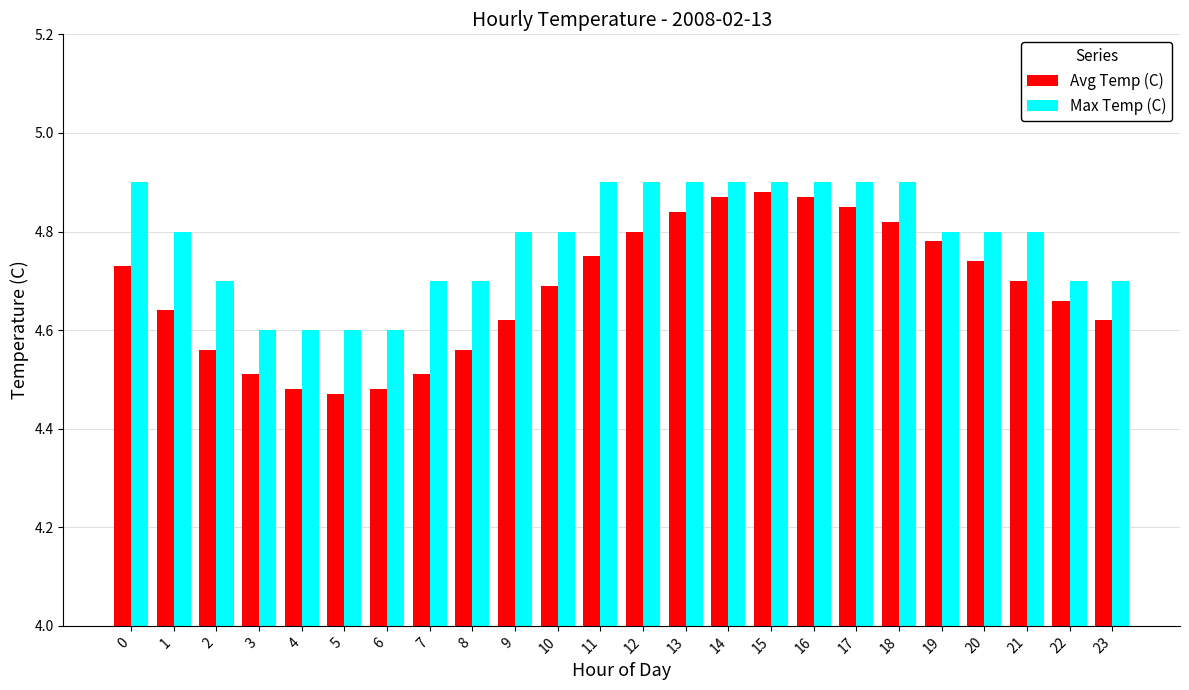

How many data points does each series have?

24